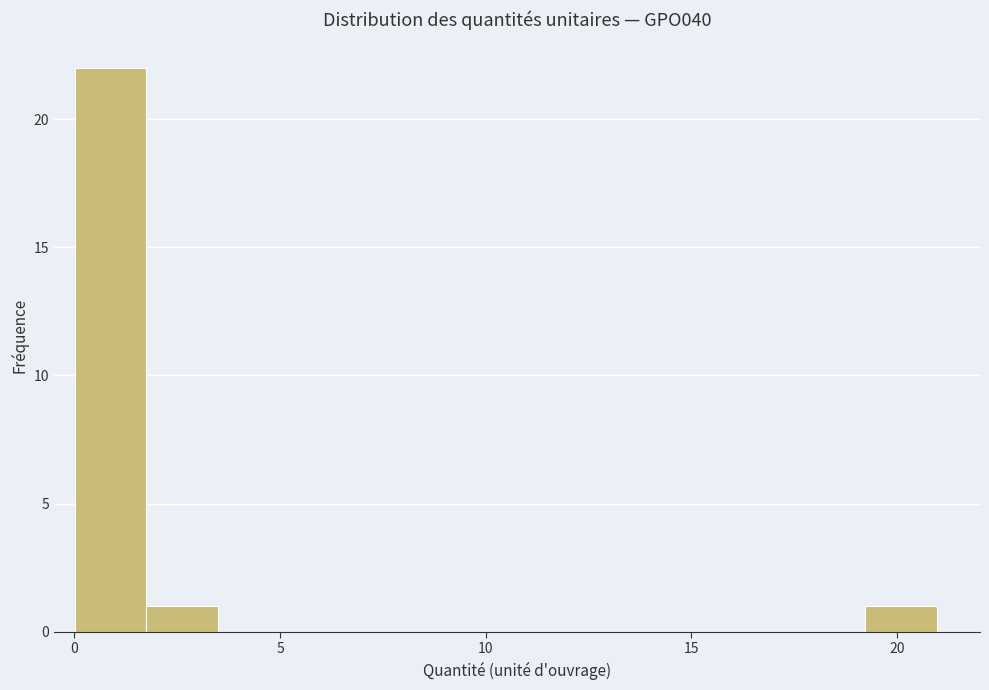

Around what value on the x-axis is the tallest bar? Give the approximate position of its centre, as read against the axis.

1.0